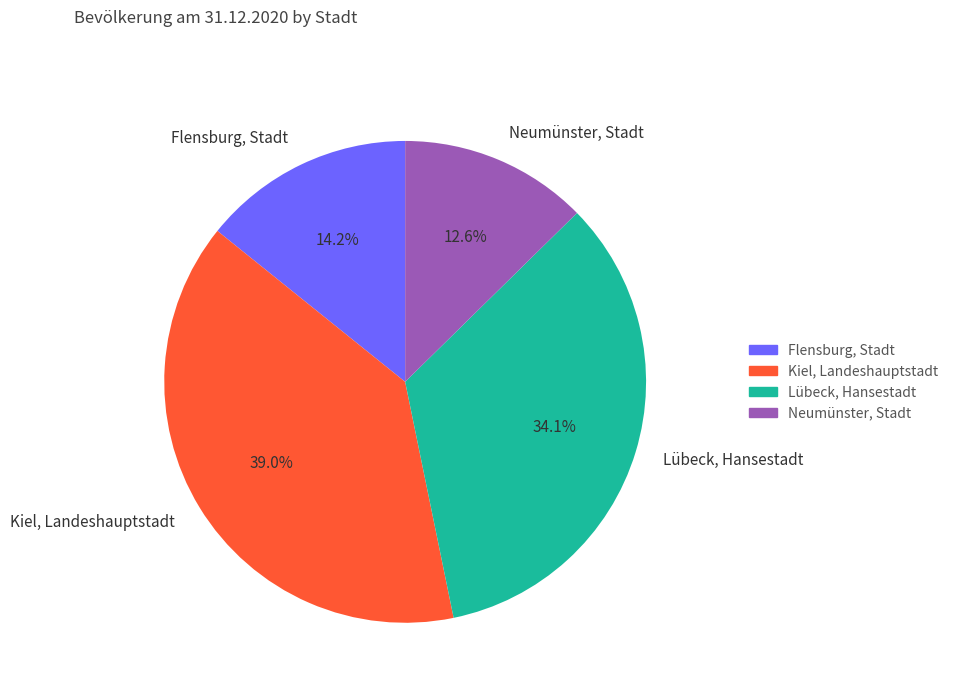

Rank the categories by value from lowest to highest.

Neumünster, Stadt, Flensburg, Stadt, Lübeck, Hansestadt, Kiel, Landeshauptstadt